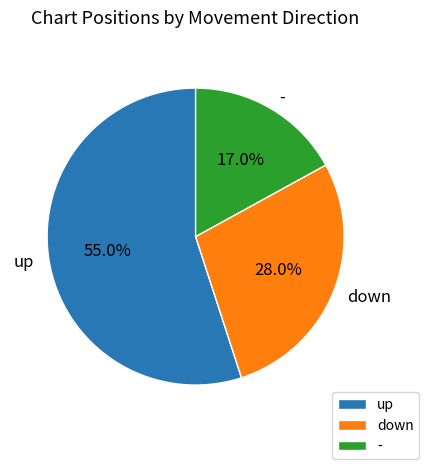

Combined, what portion of the pie is down and -?

45.0%